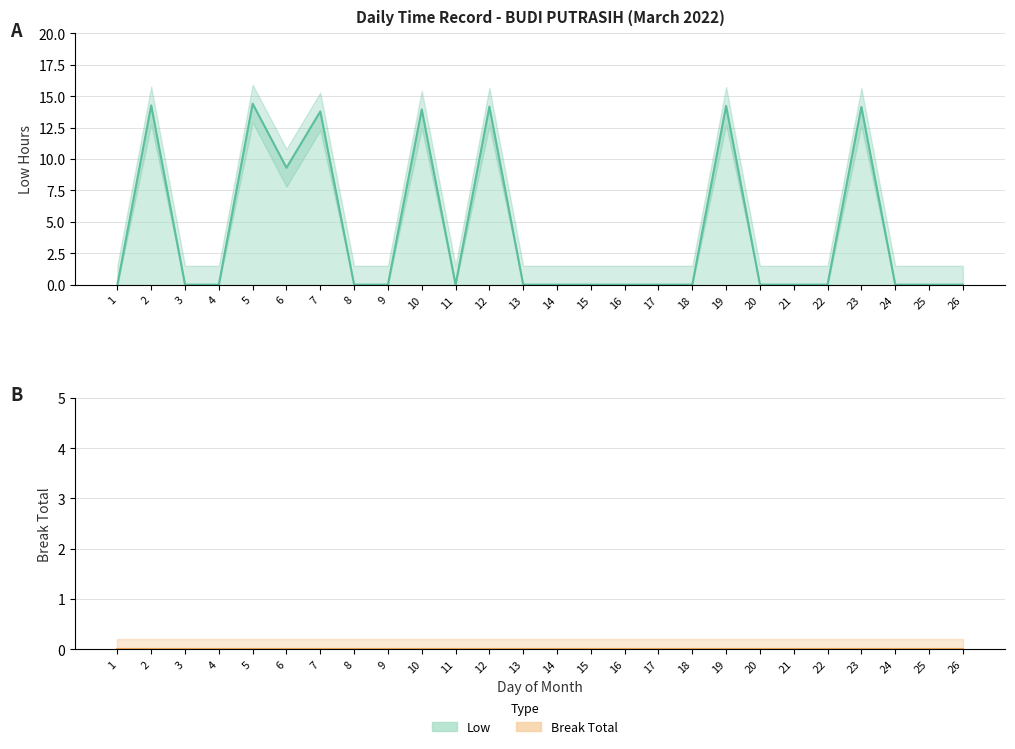

At 24, list the series in order from smallest to largest.

Low, Break Total